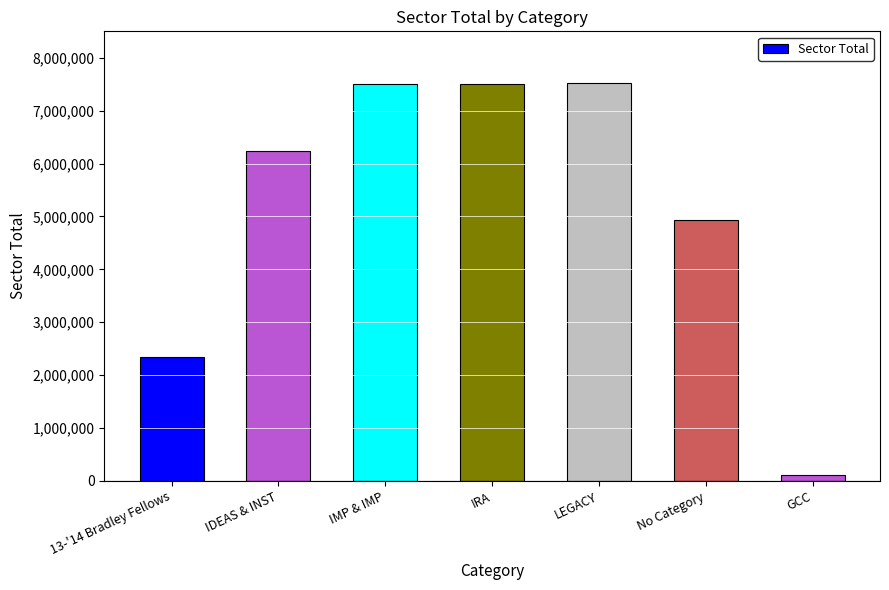

What is the greatest value displayed?

7515000